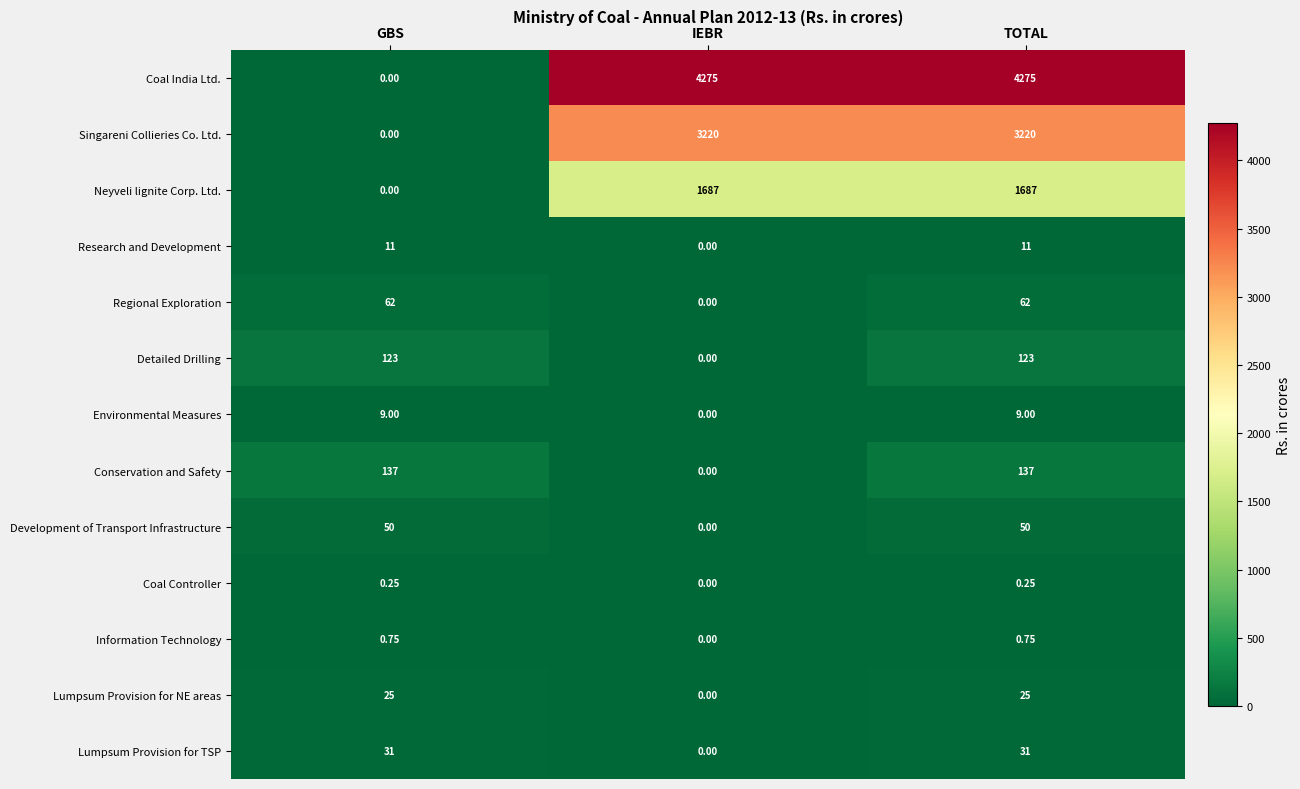

Where is Information Technology nearest to the value 0?

IEBR